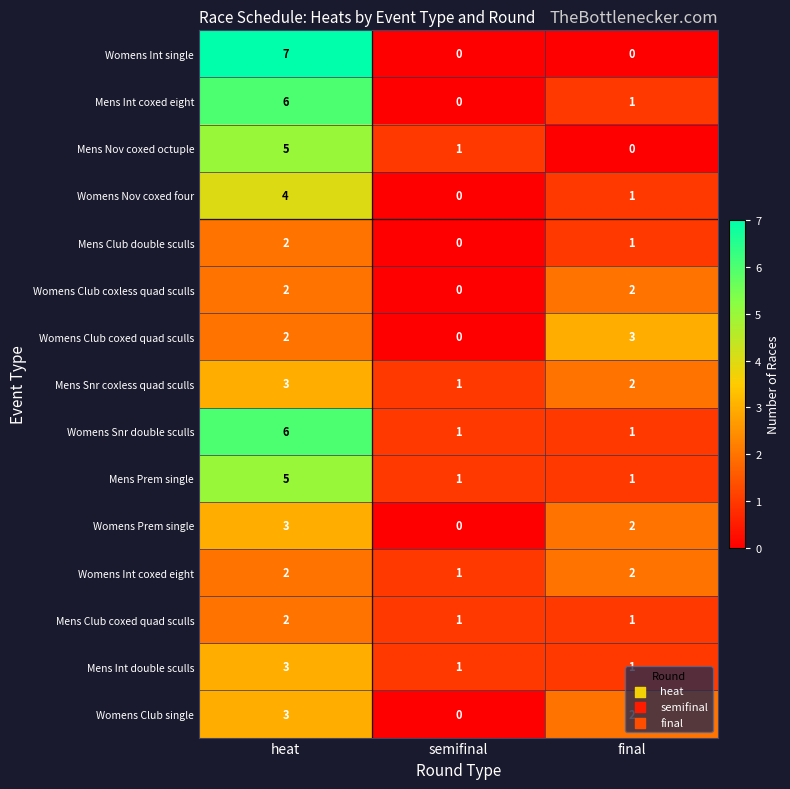

What is the greatest value displayed?

7